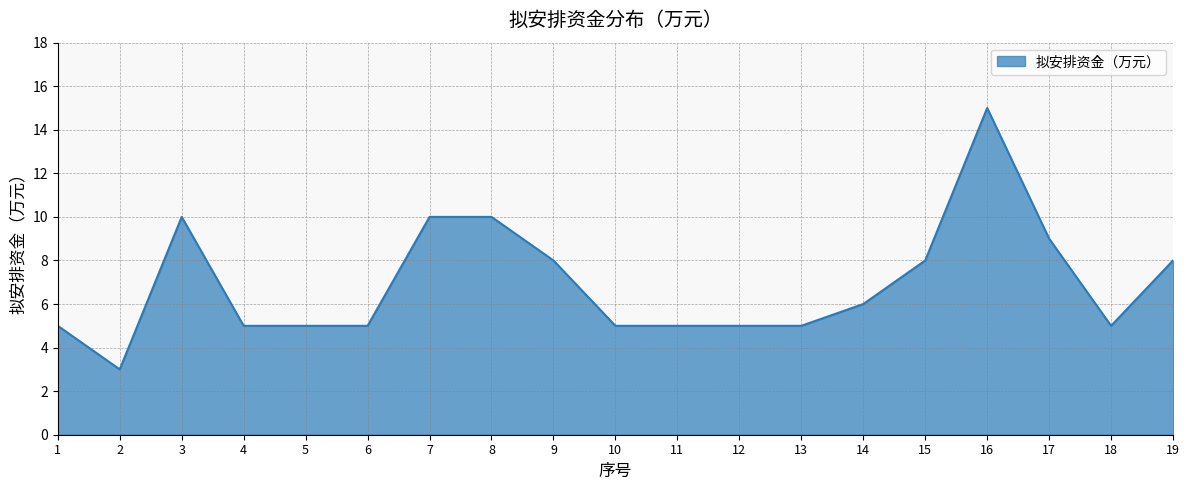

What is the change in value from 7 to 12?

-5